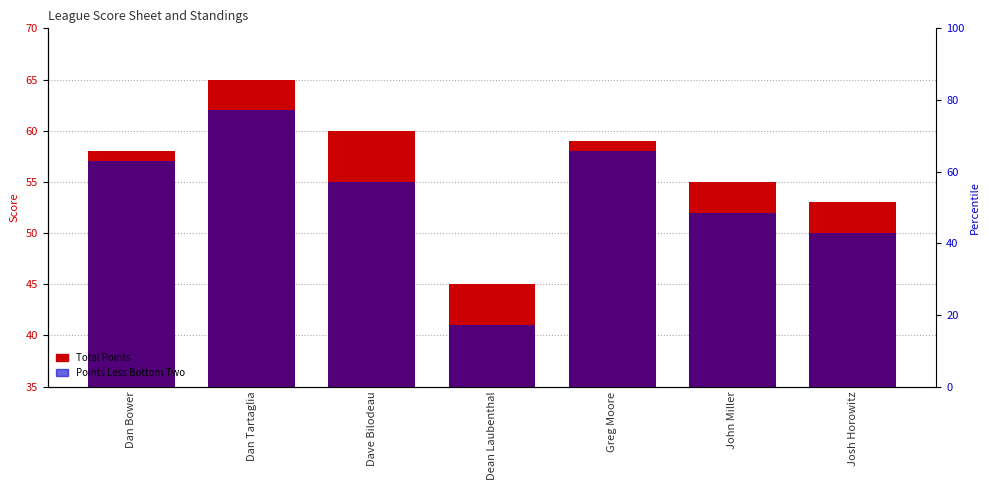

Which category has the highest value across all series?

Dan Tartaglia